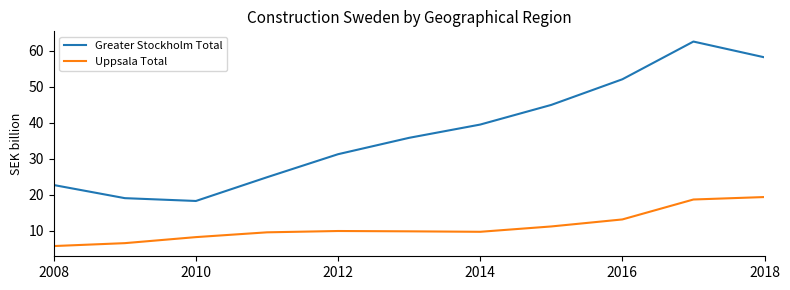

At how many categories does at least one series exceed 54?

2